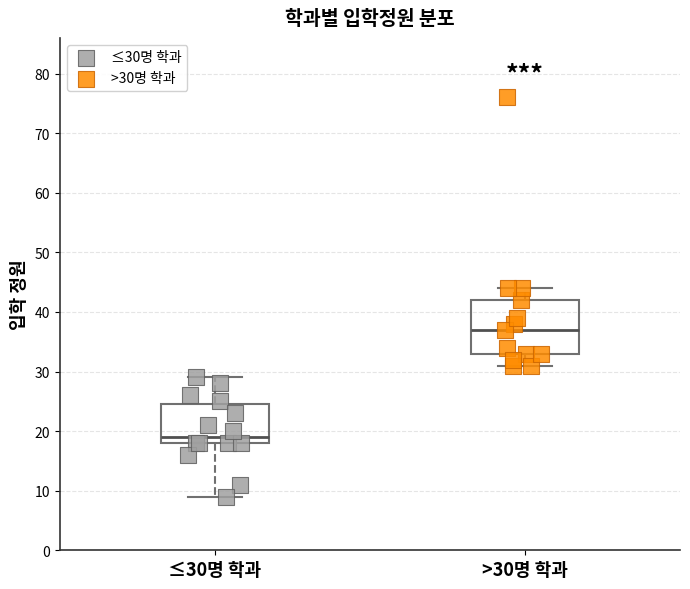

Which box's median line is the highest?

>30명 학과